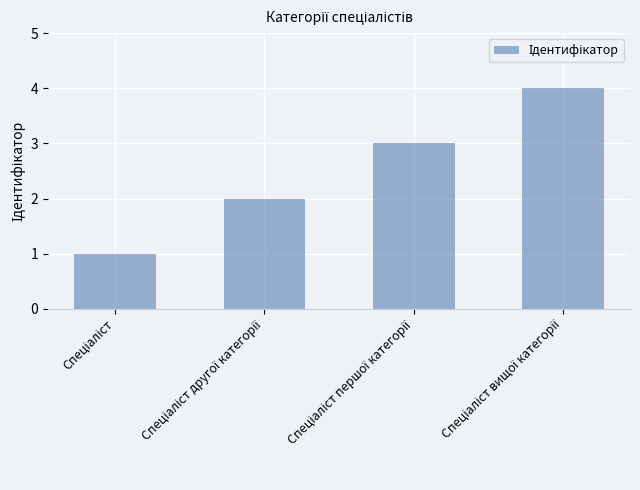

What is the maximum value shown in the chart?

4